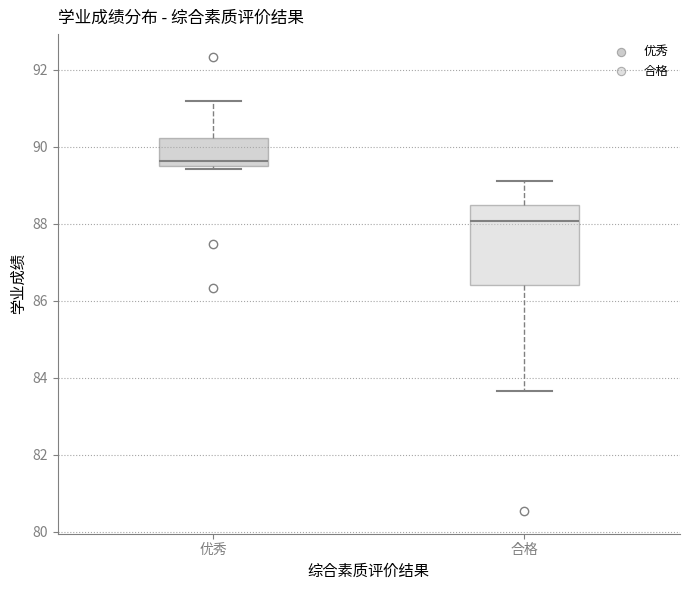

Which box has the lowest median line?

合格